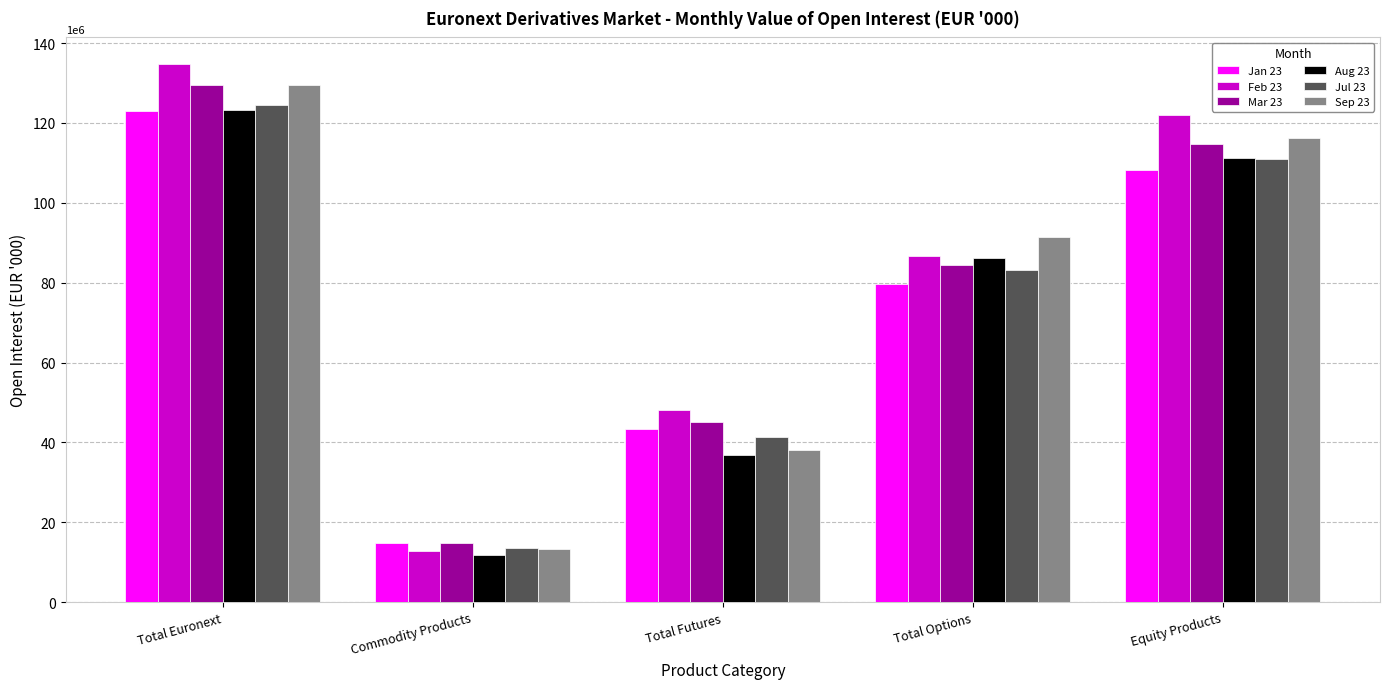

Which category has the lowest value in the Feb 23 series?

Commodity Products